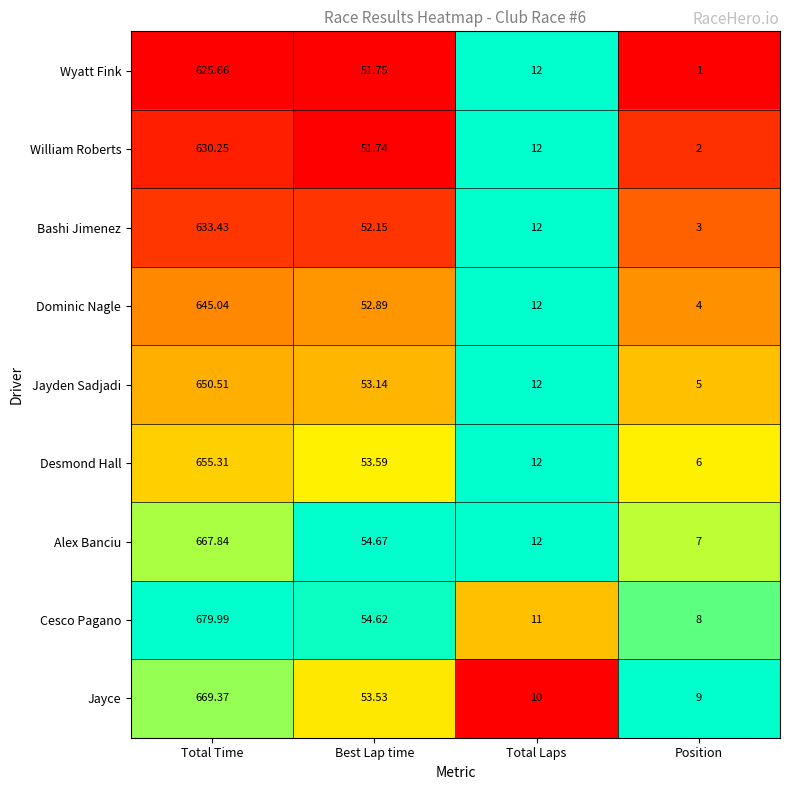

List the series in order of their peak value, highest first.

Cesco Pagano, Jayce, Alex Banciu, Desmond Hall, Jayden Sadjadi, Dominic Nagle, Bashi Jimenez, William Roberts, Wyatt Fink